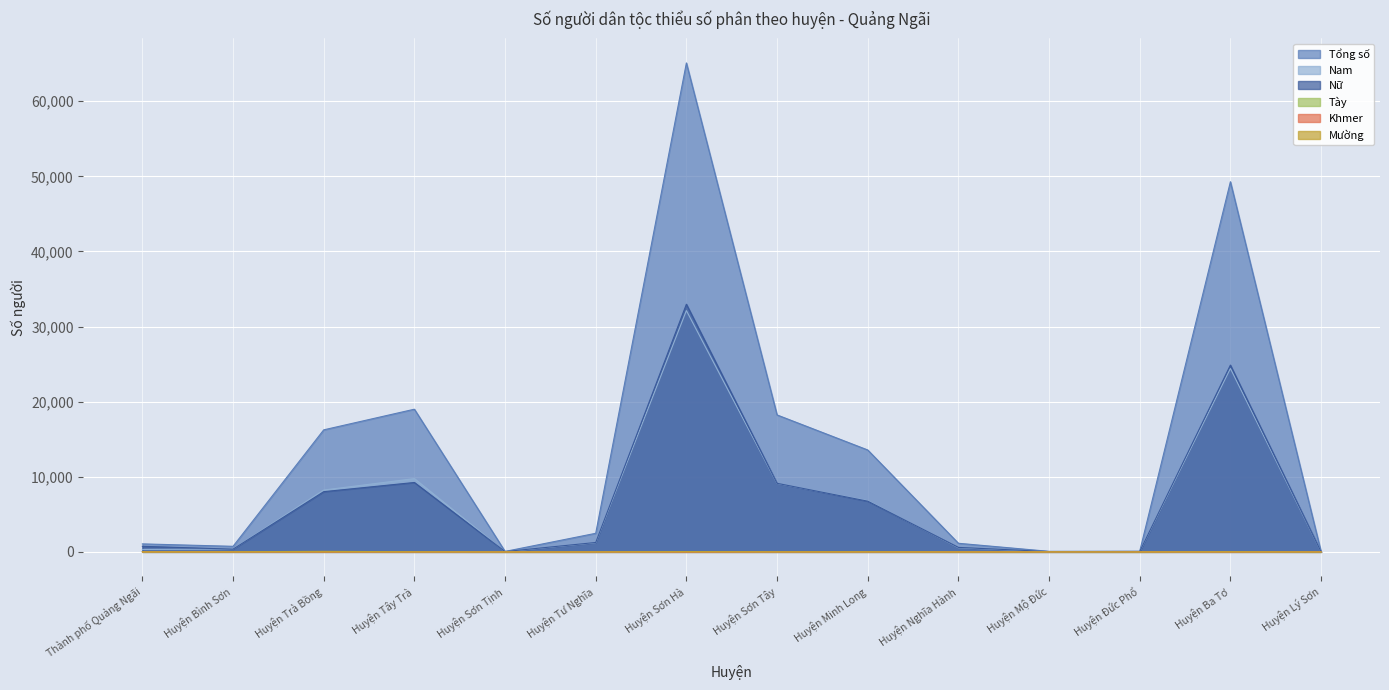

The value of Mường at Huyện Minh Long is 15. True or false?

True